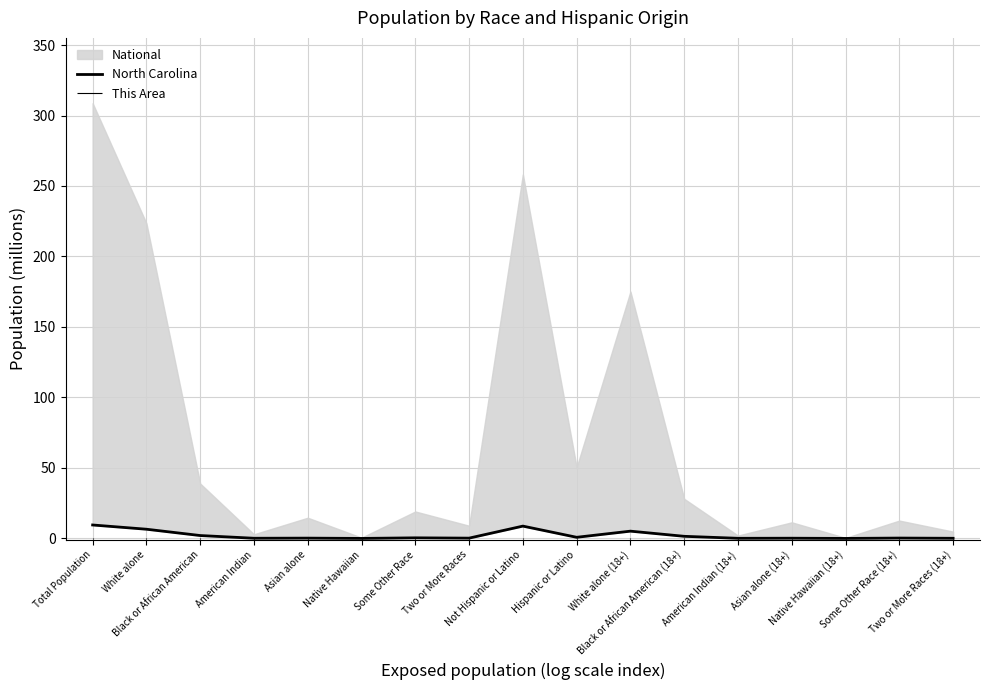

Rank the categories by value from highest to lowest.

Total Population, Not Hispanic or Latino, White alone, White alone (18+), Black or African American, Black or African American (18+), Hispanic or Latino, Some Other Race, Some Other Race (18+), Asian alone, Two or More Races, Asian alone (18+), American Indian, Two or More Races (18+), American Indian (18+), Native Hawaiian, Native Hawaiian (18+)